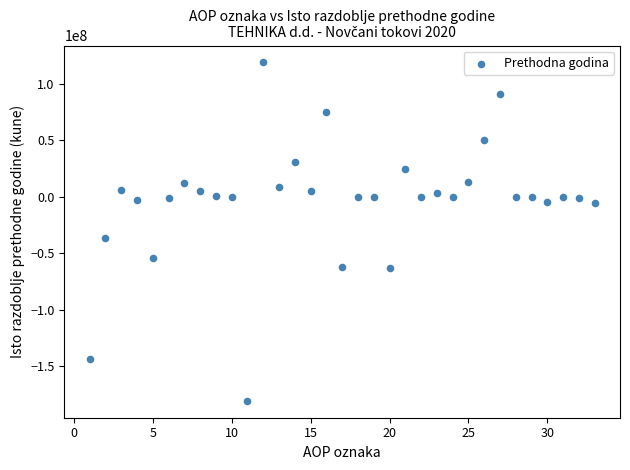

What is the range of X values (max minus min)?

32